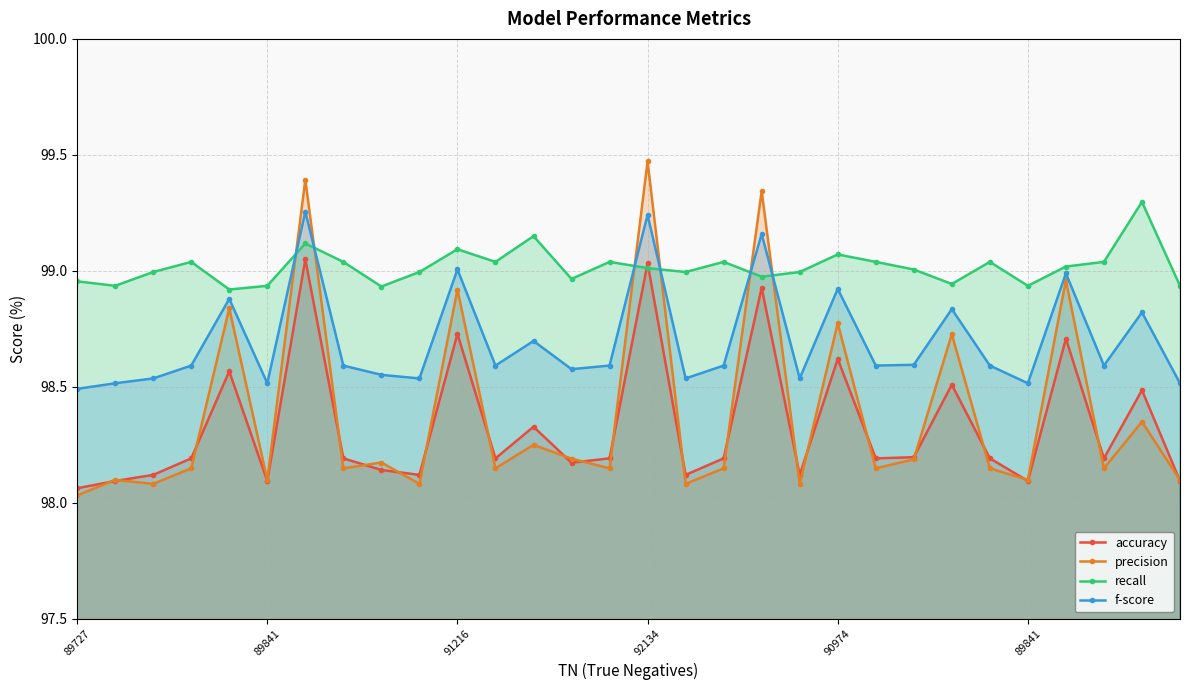

Where do precision and f-score first cross each other?

89841 and 6